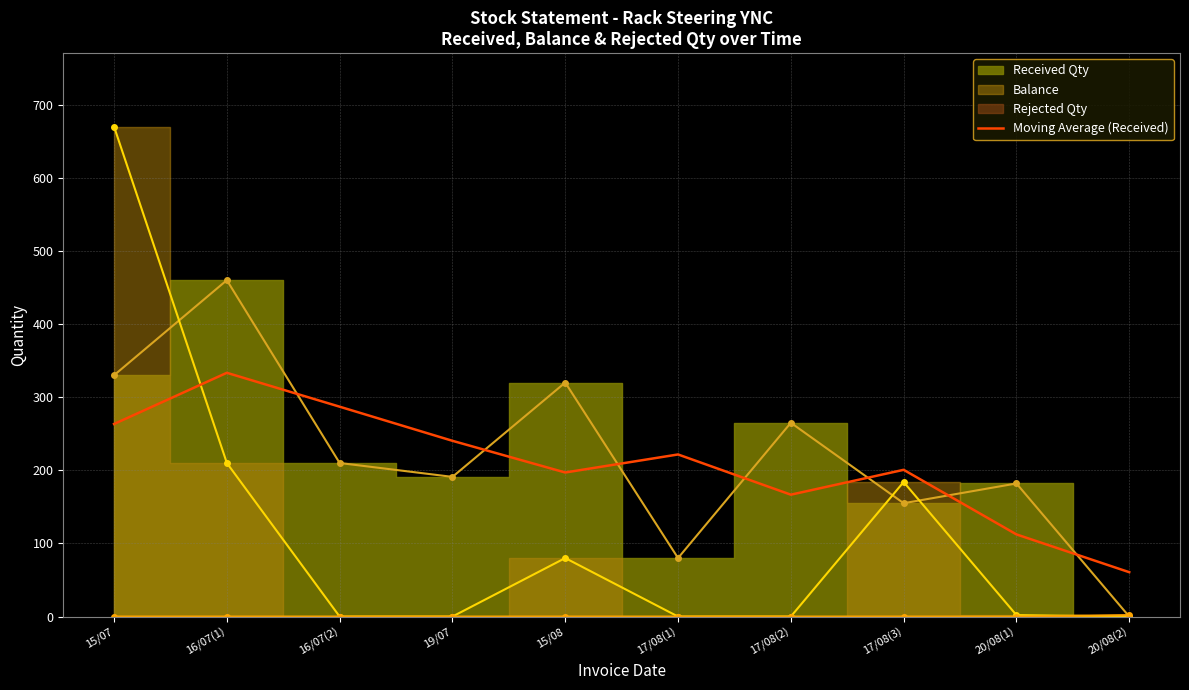

What is the value of the 8th point from the left?

200.7